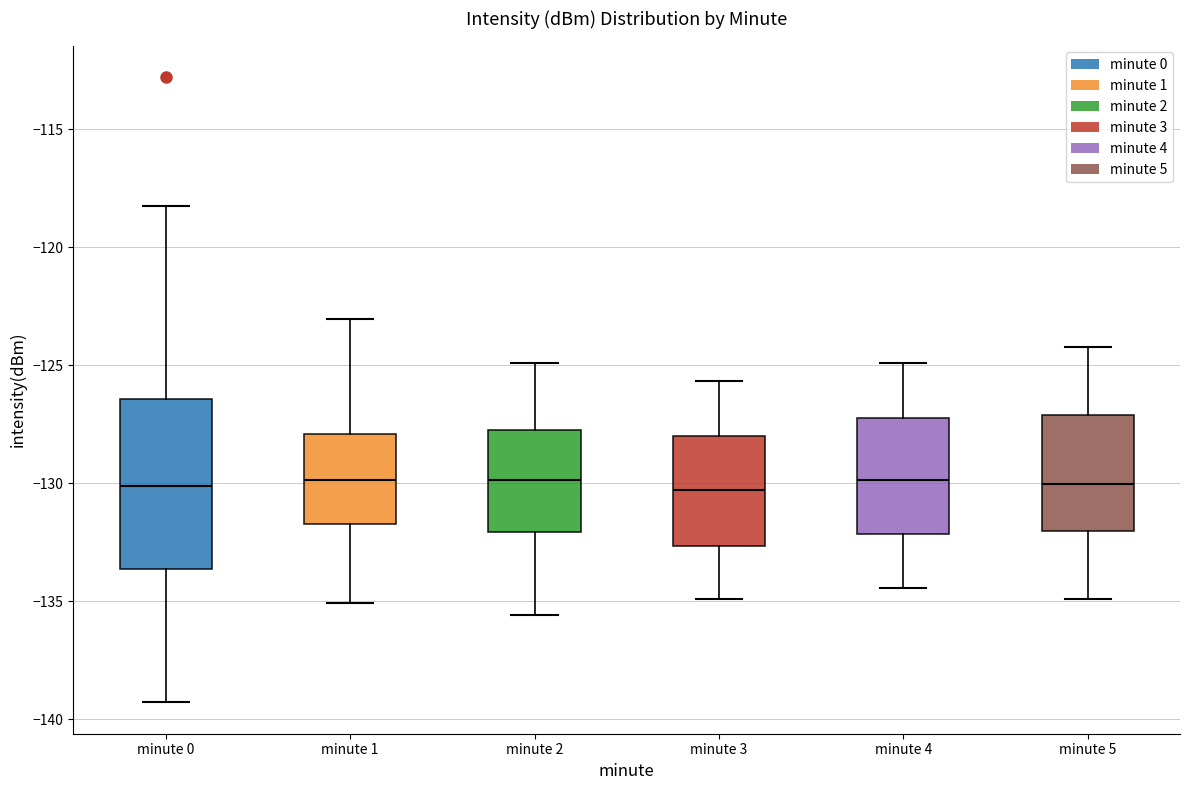

Comparing the boxes themselves (not the whiskers), which one is the tallest?

minute 0